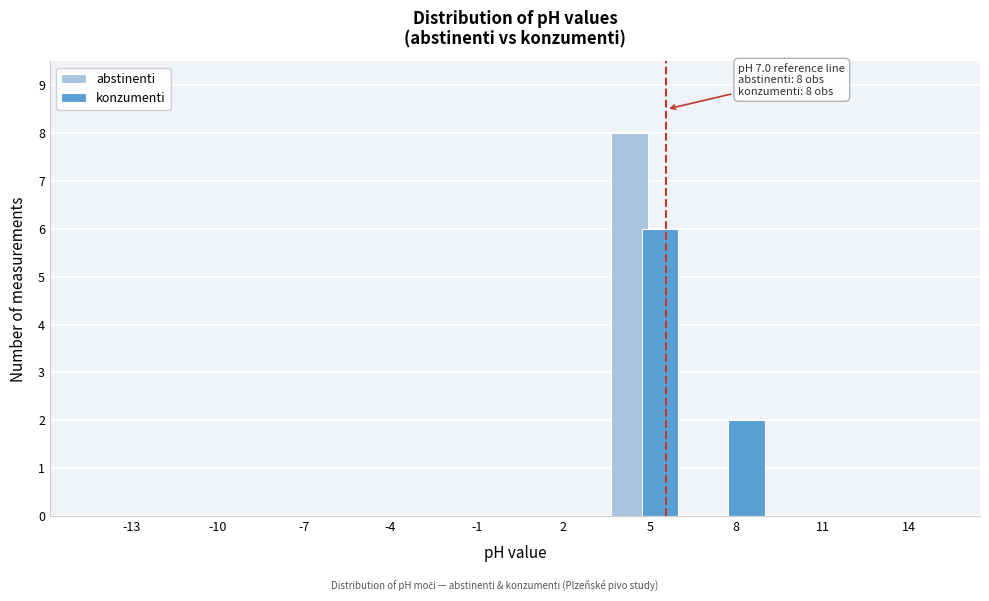

Reading right to left, what are all the values shown in this chart?

abstinenti: 14=0	11=0	8=0	5=8	2=0	-1=0	-4=0	-7=0	-10=0	-13=0
konzumenti: 14=0	11=0	8=2	5=6	2=0	-1=0	-4=0	-7=0	-10=0	-13=0